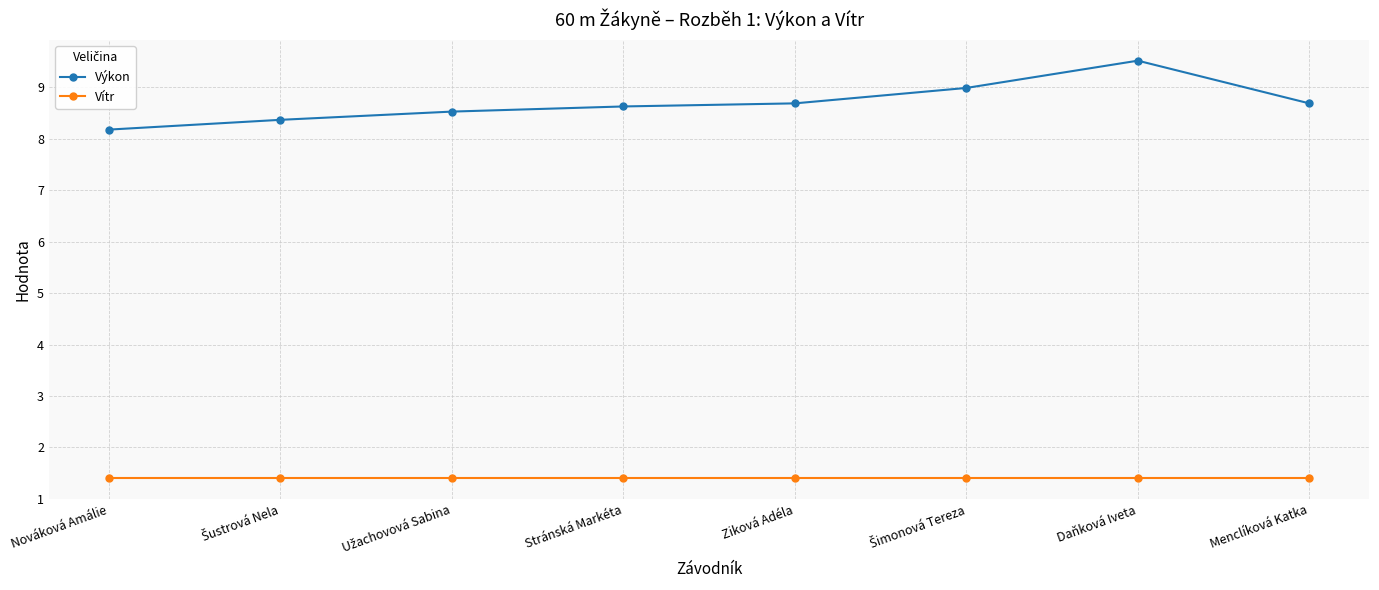

The value of Výkon at Daňková Iveta is 16.2. True or false?

False